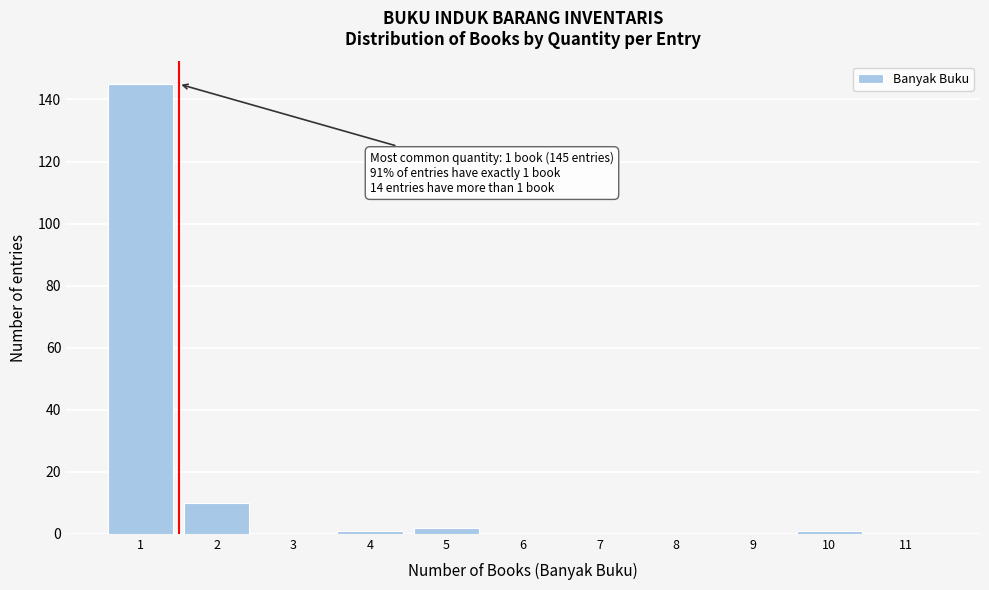

Reading right to left, what are all the values shown in this chart?

11=0	10=1	9=0	8=0	7=0	6=0	5=2	4=1	3=0	2=10	1=145